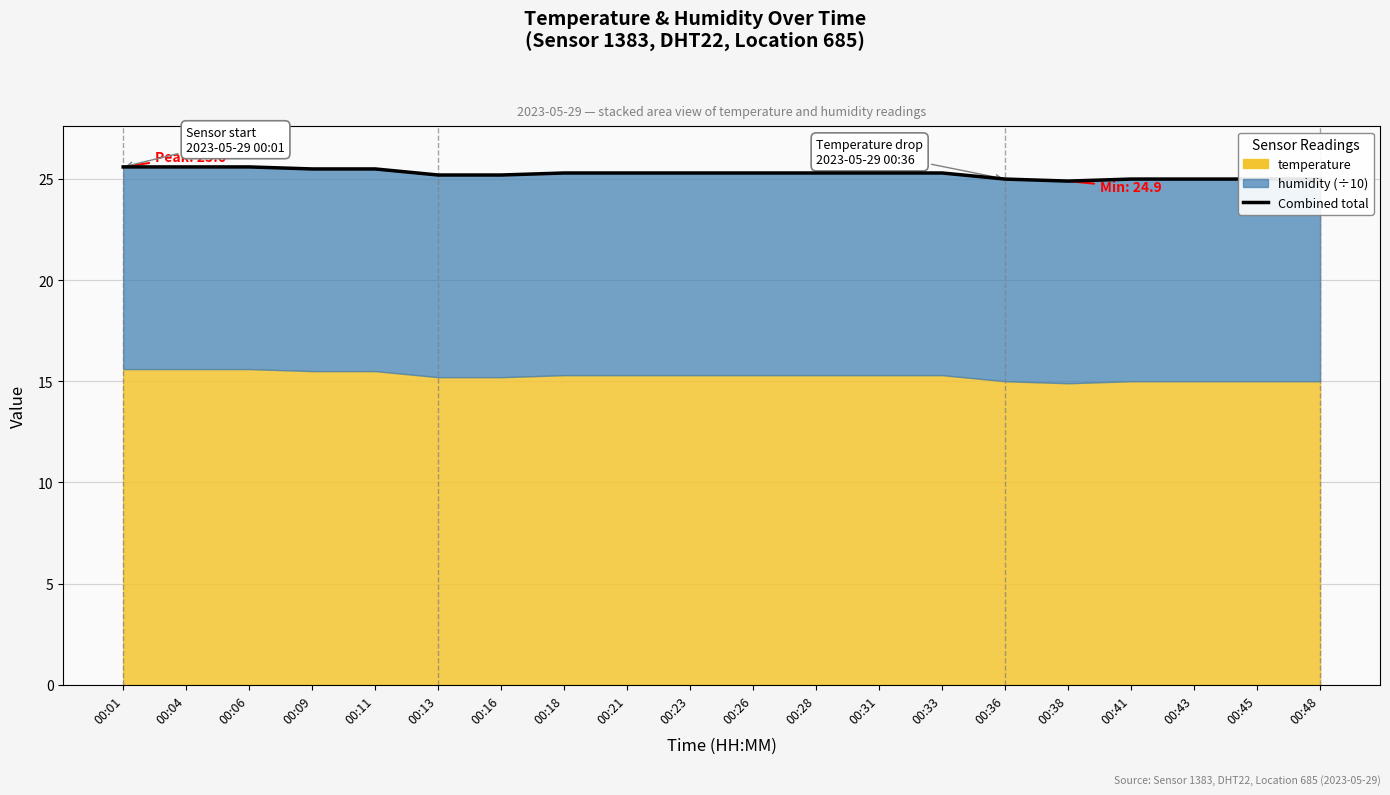

Count the number of values greater than 25.

14